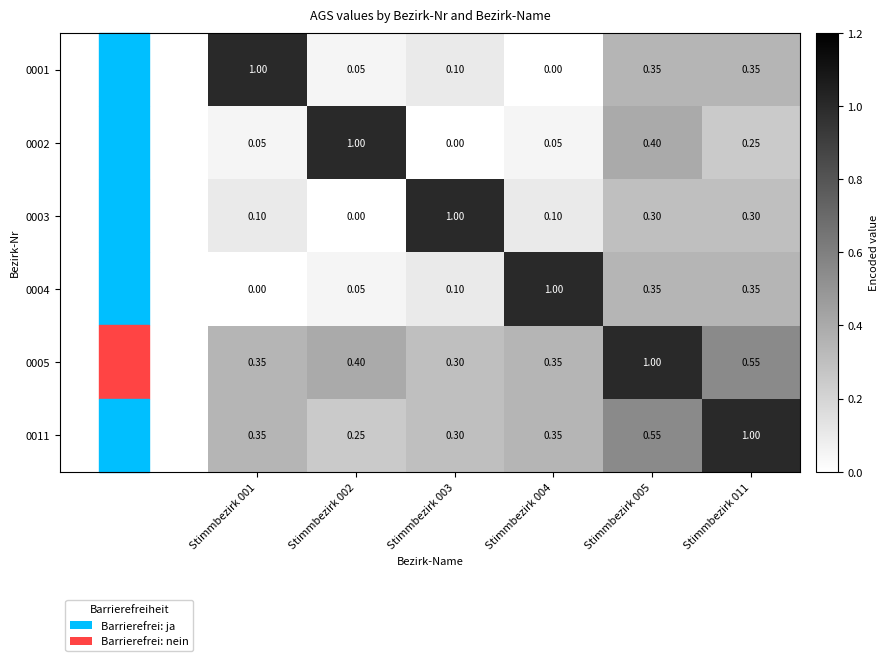

Which series has the largest total across all categories?

0005